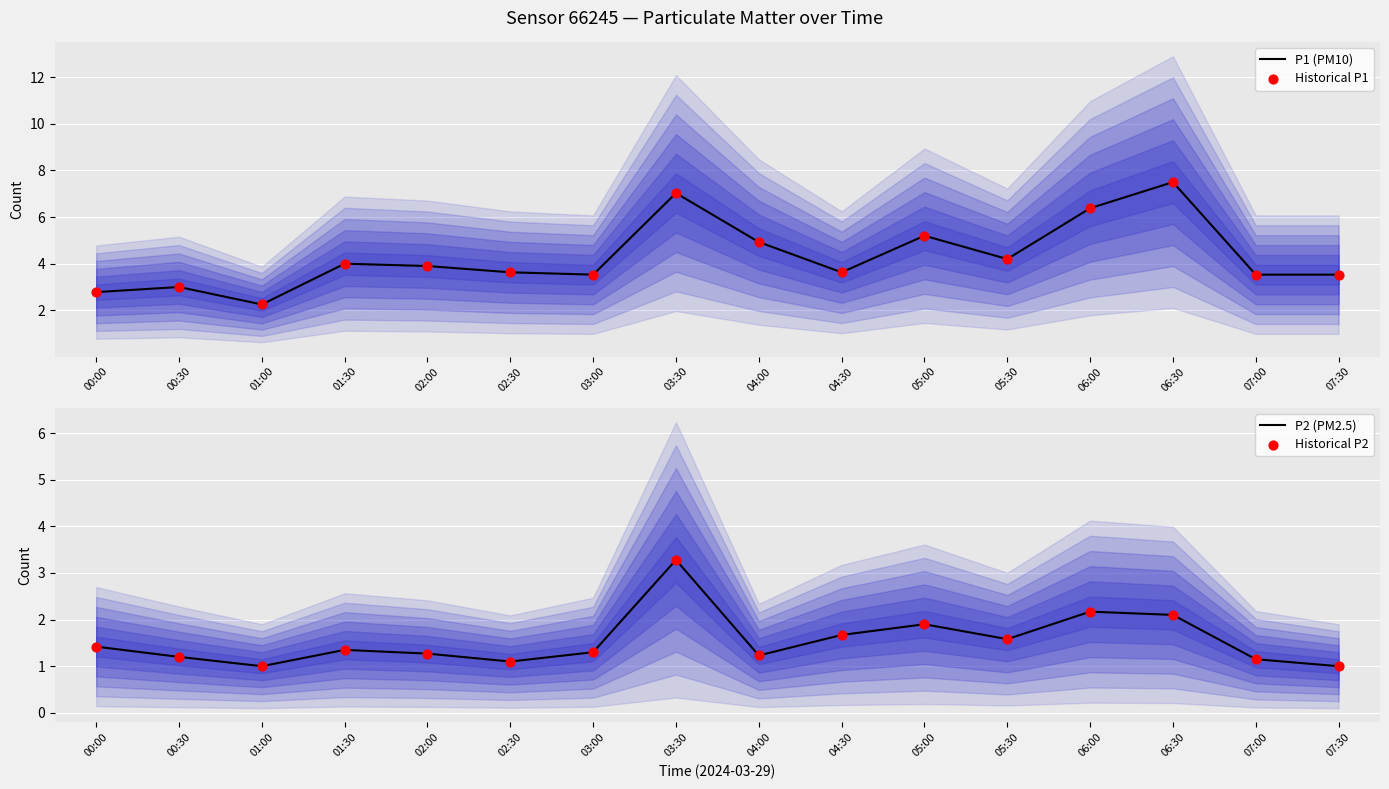

Which series has the largest Y range (max minus min)?

P1 (PM10)